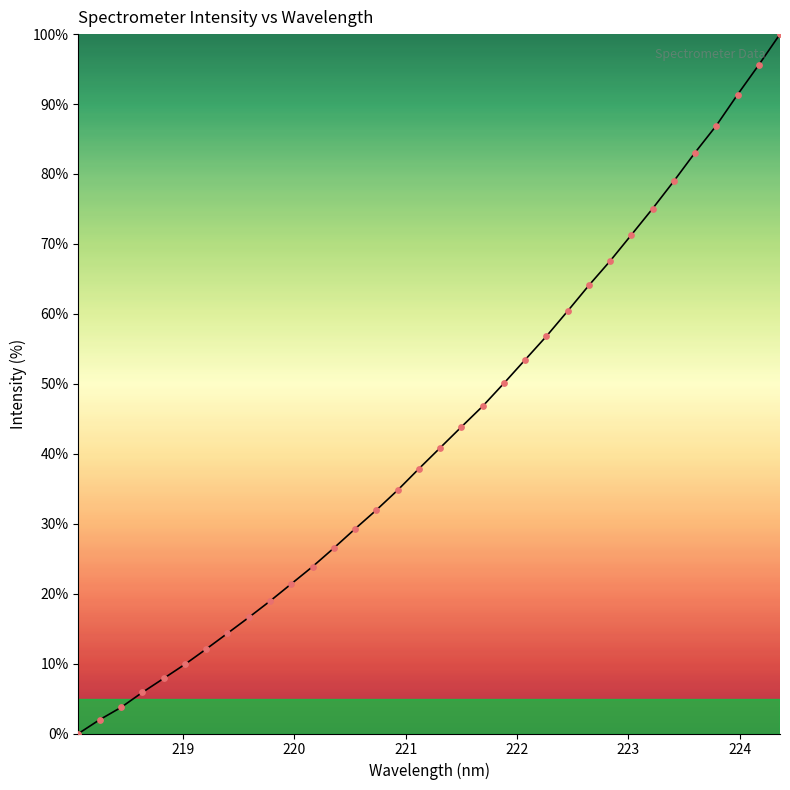

What is the greatest value displayed?

100.0